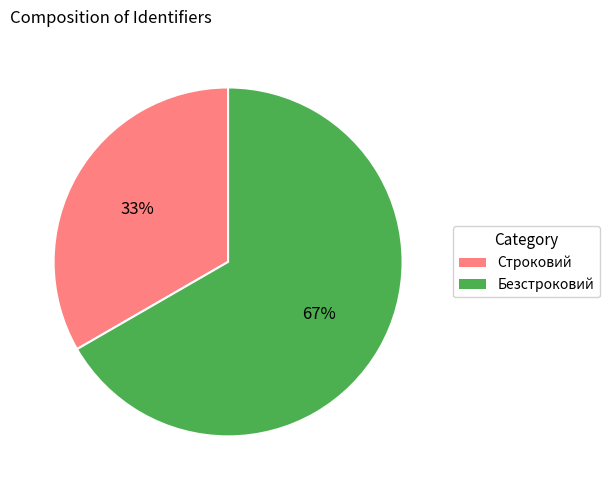

Count the number of slices in the pie.

2